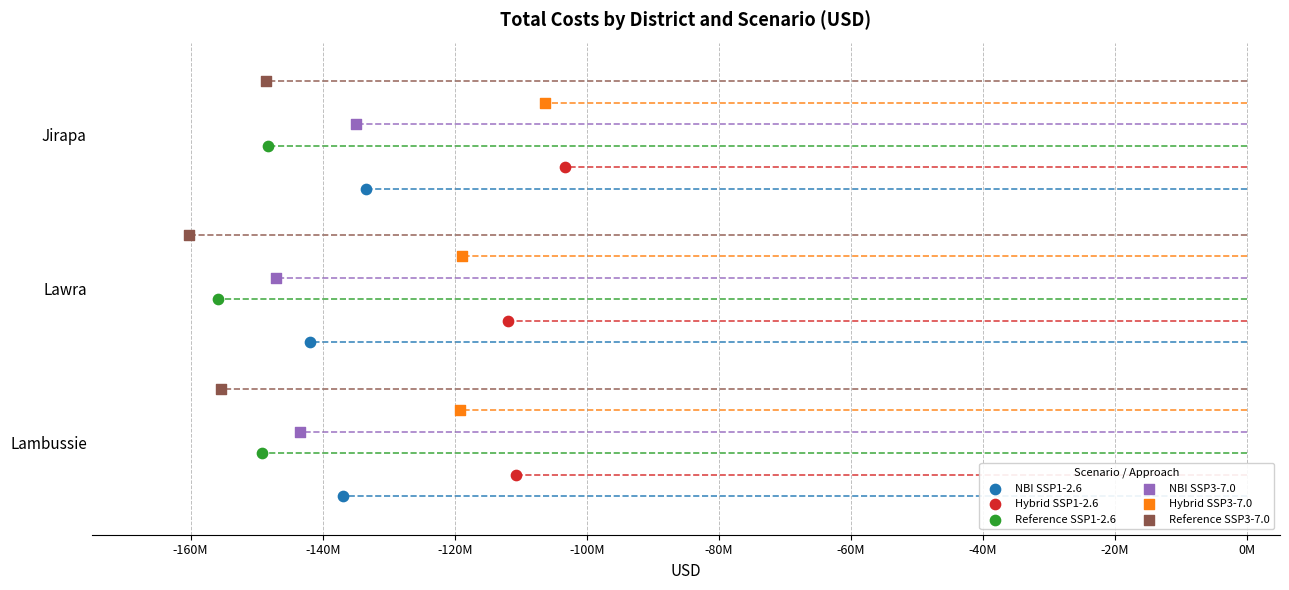

Which series contains the lowest Y value?

NBI SSP1-2.6